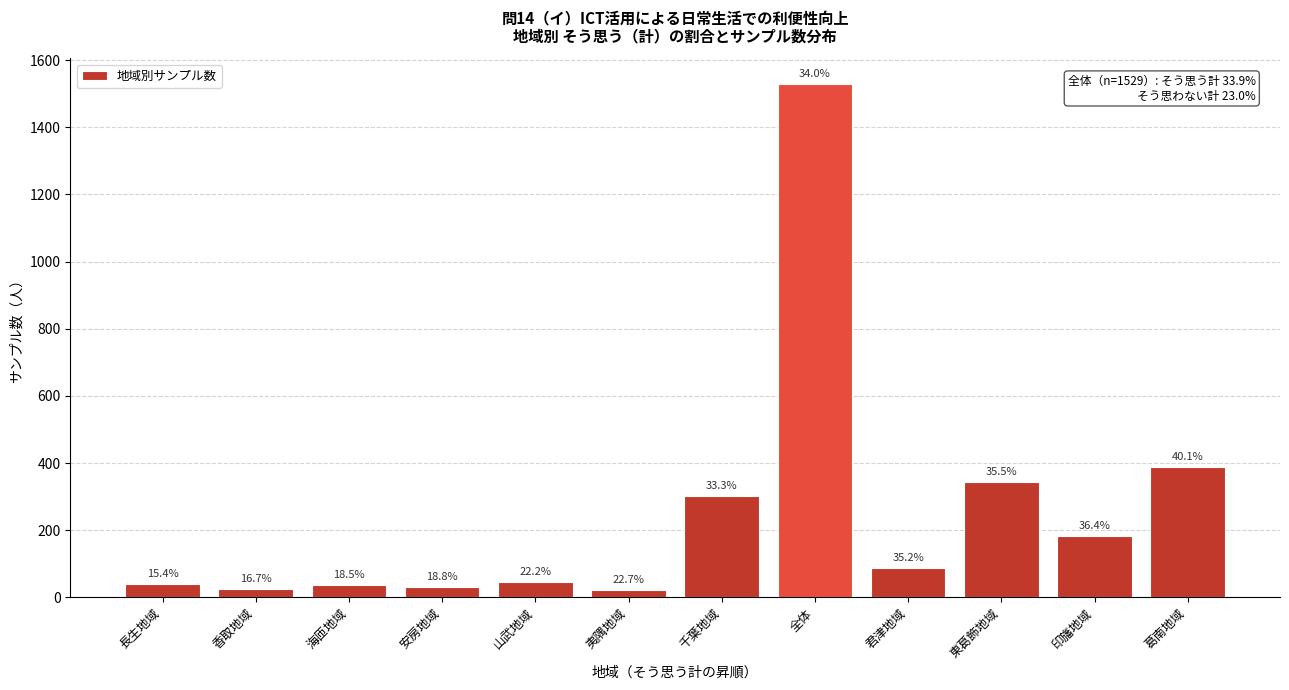

Are the bars horizontal?

No